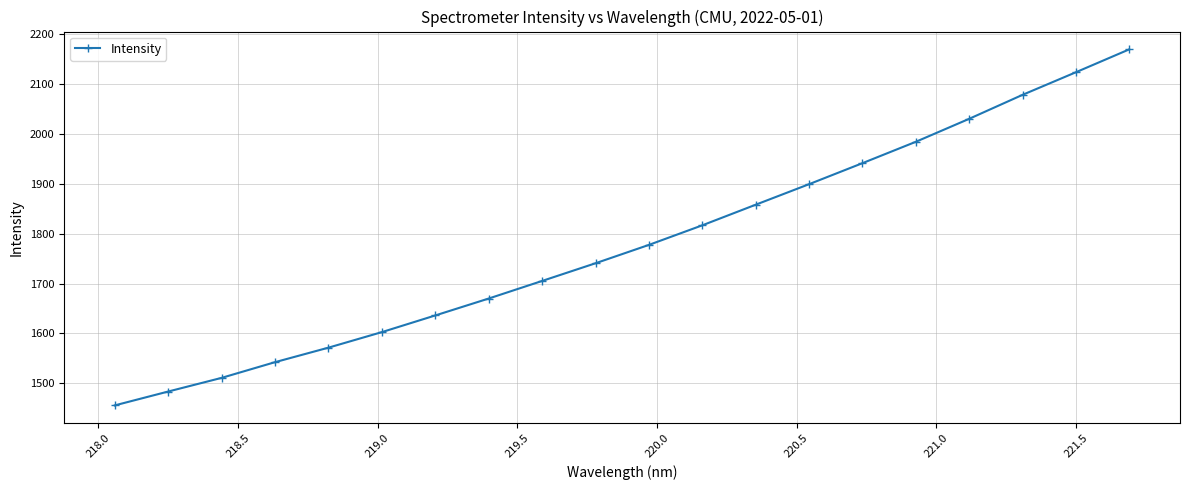

How many lines are shown in the chart?

1